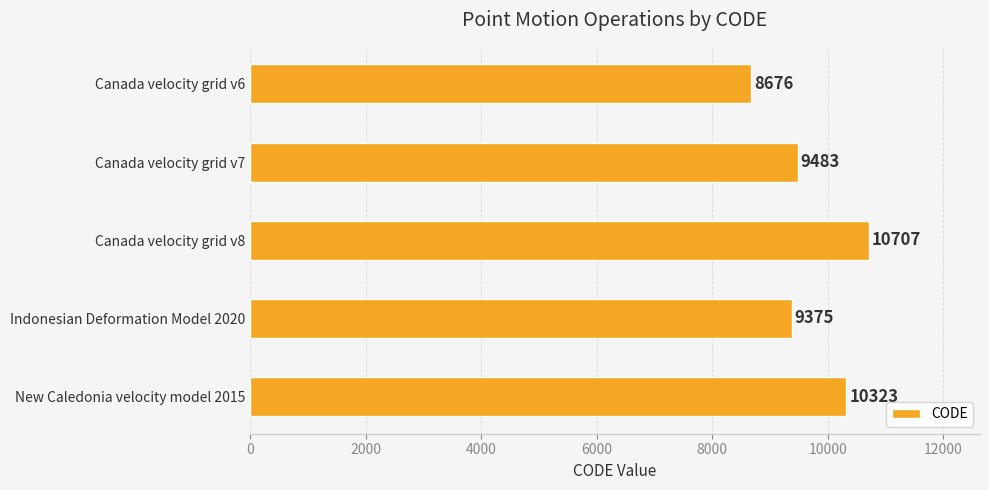

The chart shows a value of 5314 at Canada velocity grid v8. True or false?

False